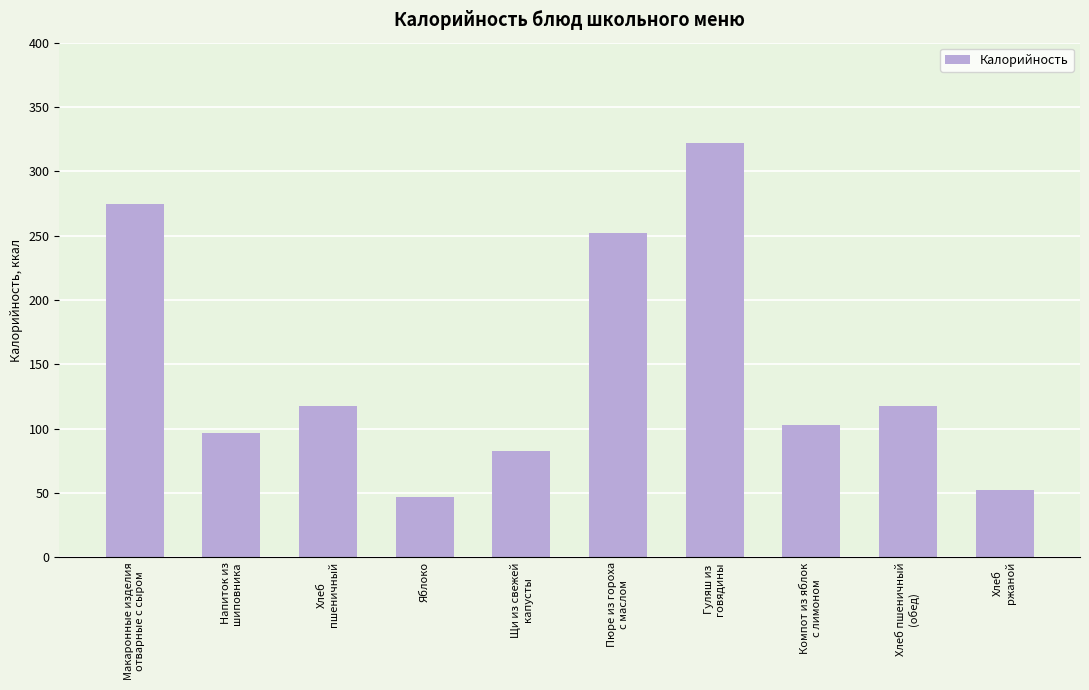

How many values exceed 117?

5